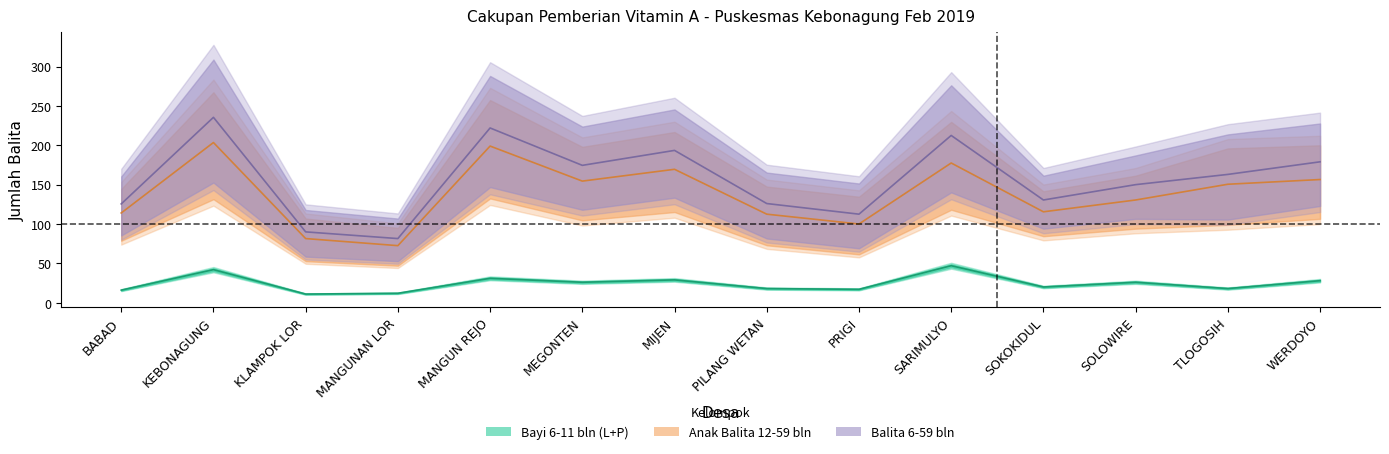

How many values in the Balita L (12-59 bln) series are below 150?

7